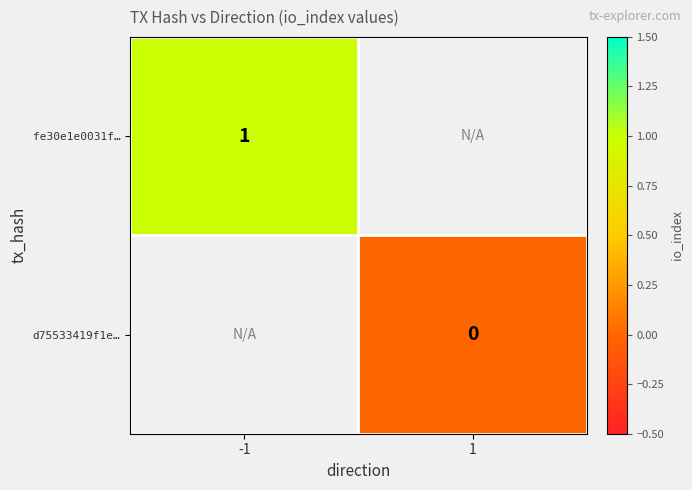

Which category has the lowest value in the fe30e1e0031f… series?

-1